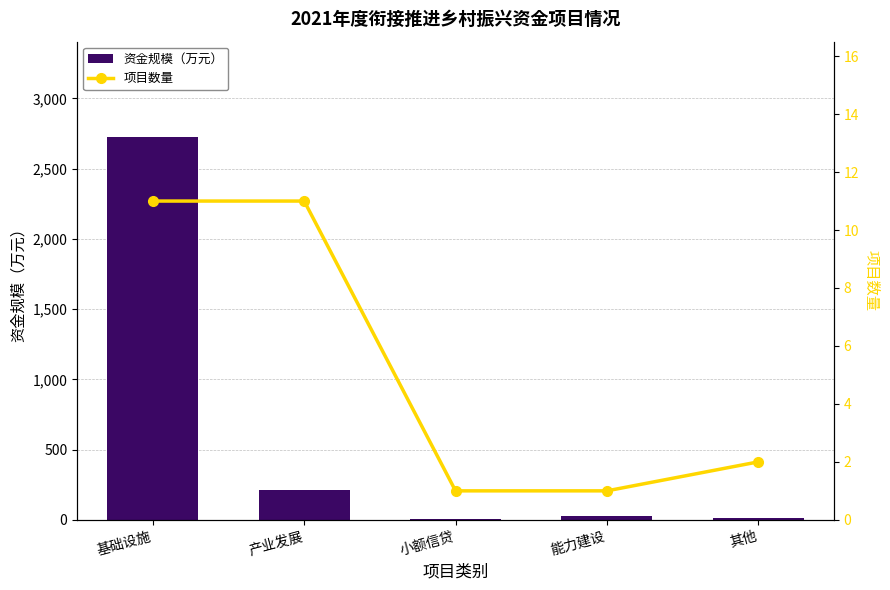

What is the total value across all series at 小额信贷?

7.0